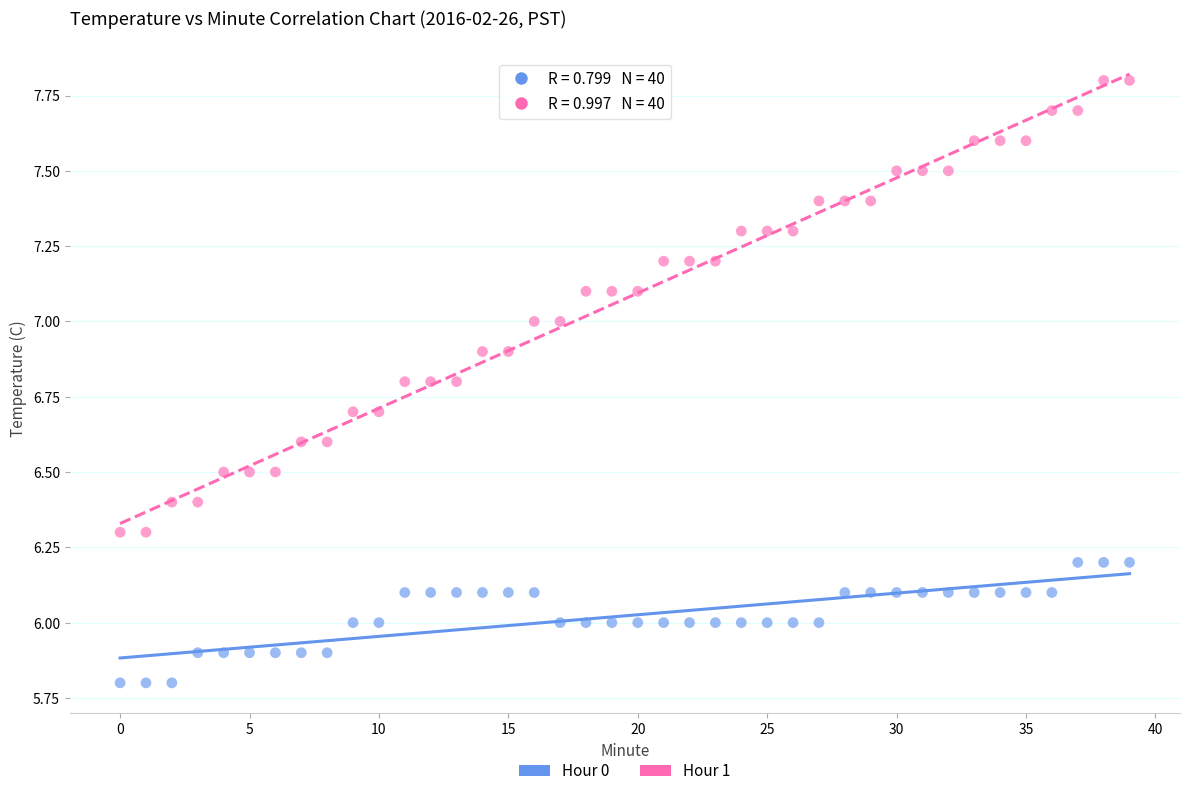

What are all the series names shown in the legend?

Hour 0, Hour 1